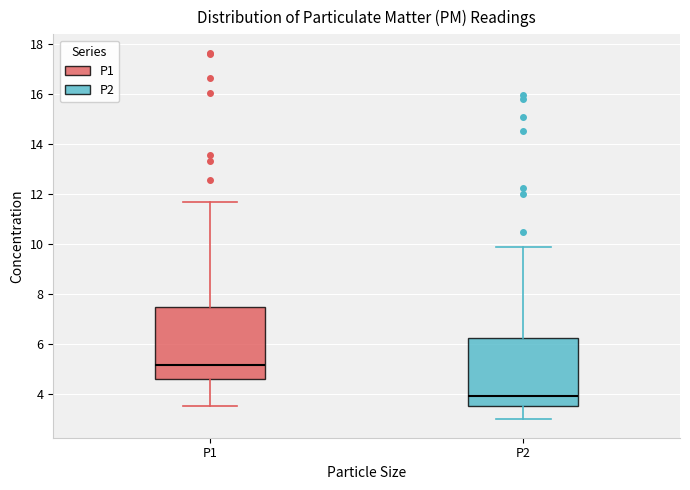

Which box's median line is the highest?

P1